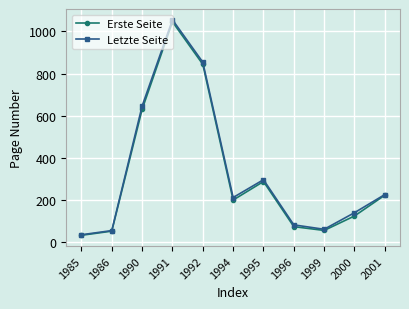

Which series has the widest spread of values?

Letzte Seite